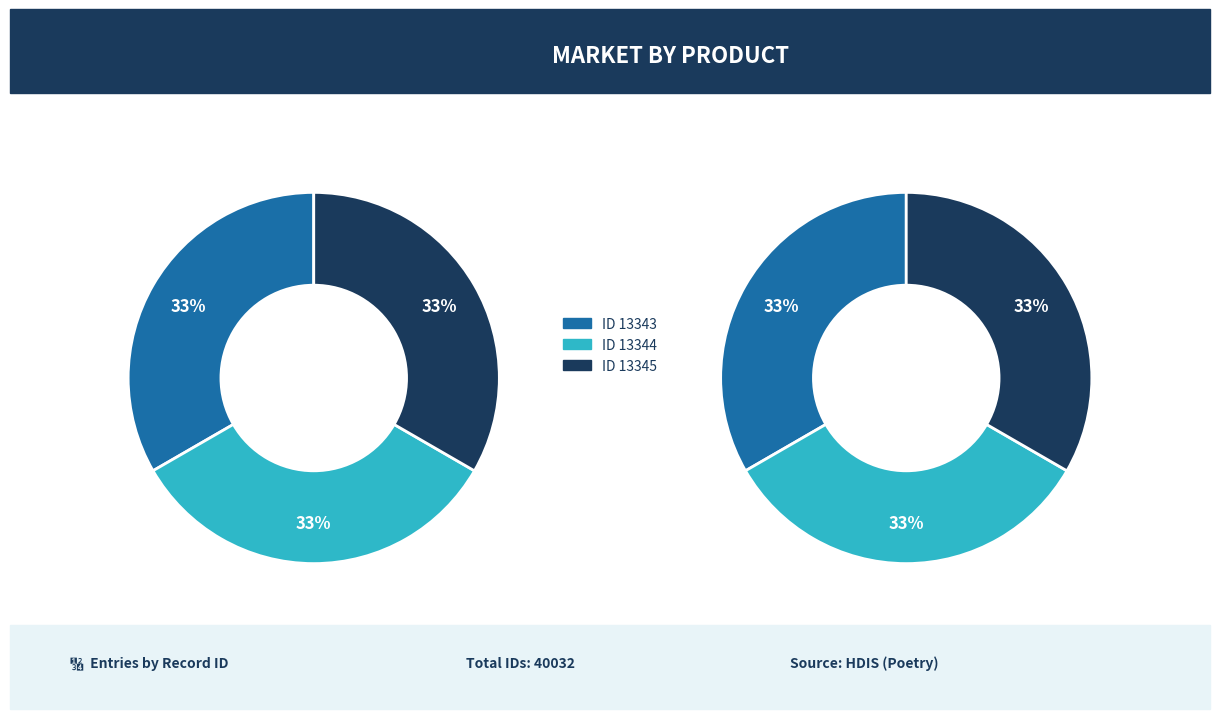

Rank the categories by value from lowest to highest.

ID 13343, ID 13344, ID 13345